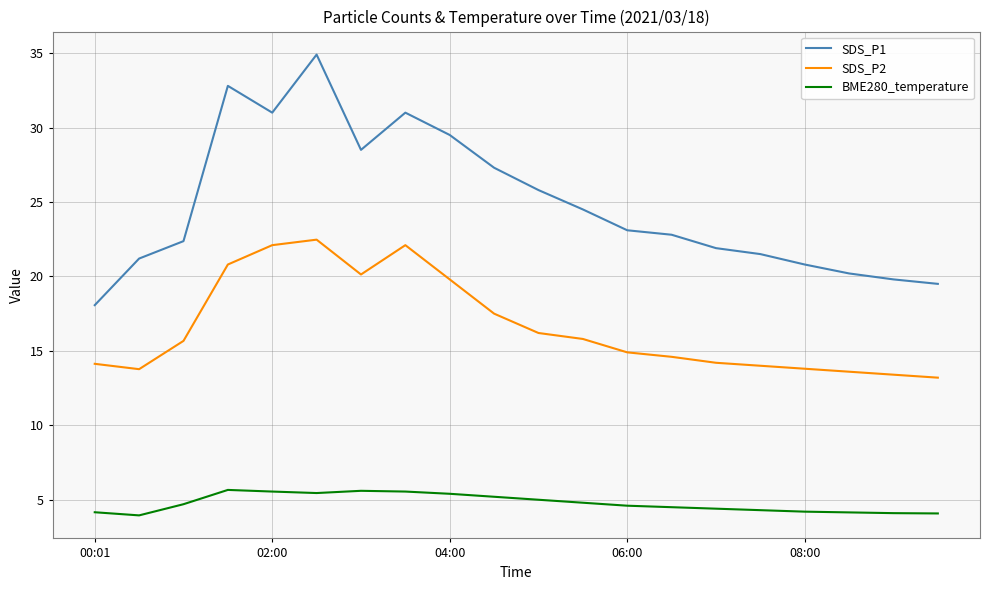

How many lines are shown in the chart?

3